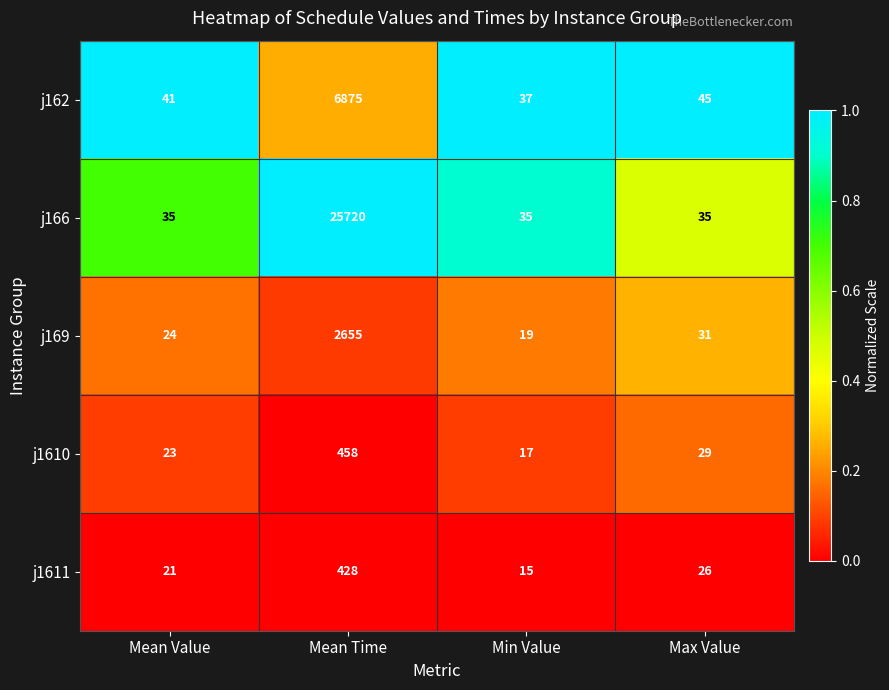

What is the smallest value displayed?

15